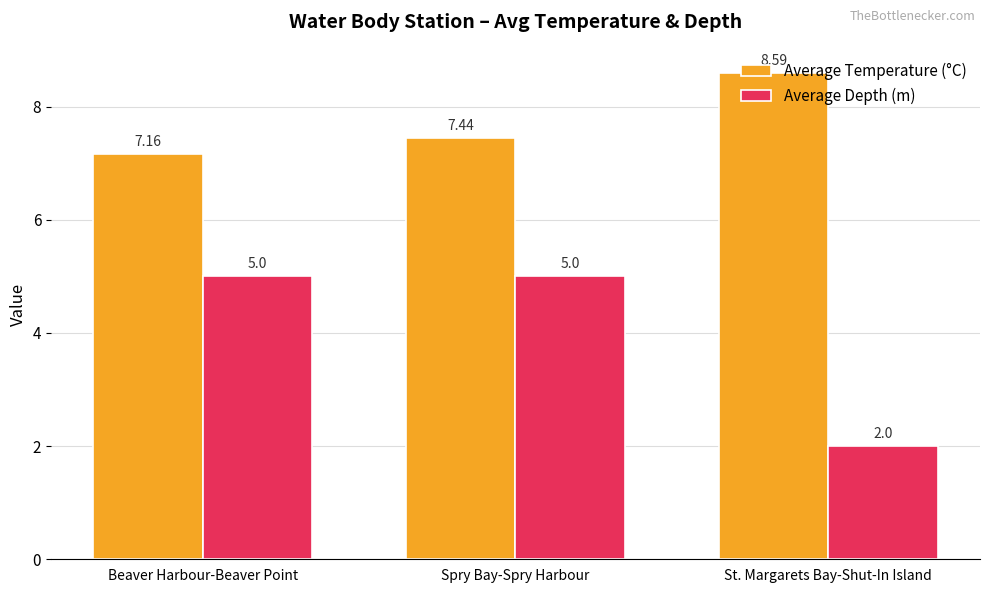

At which label does Average Temperature (°C) reach its minimum?

Beaver Harbour-Beaver Point